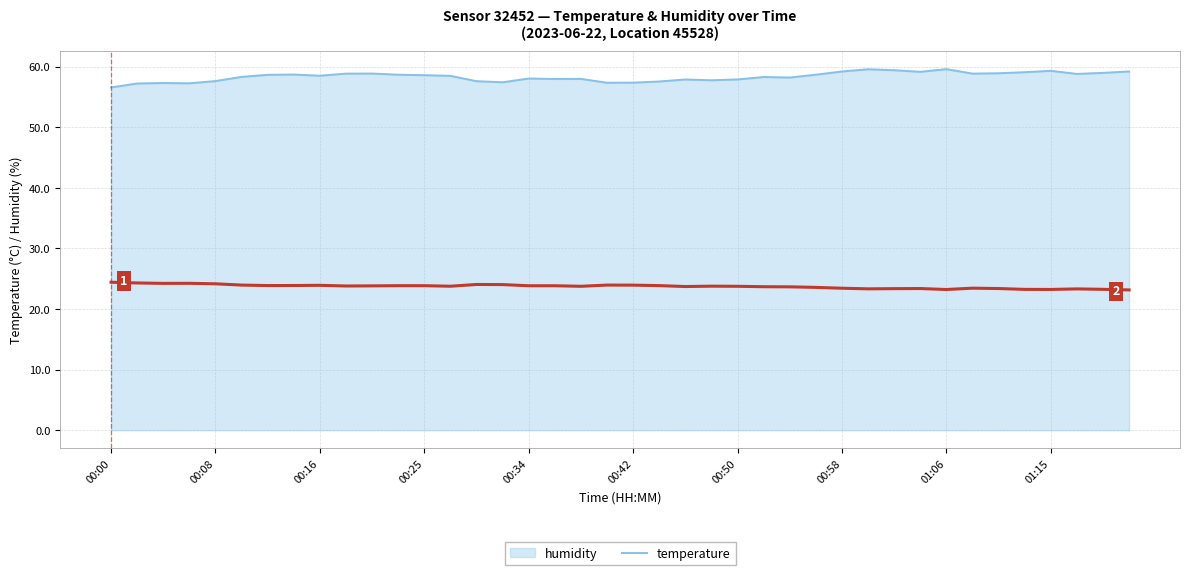

True or false: temperature and humidity cross at least once.

False